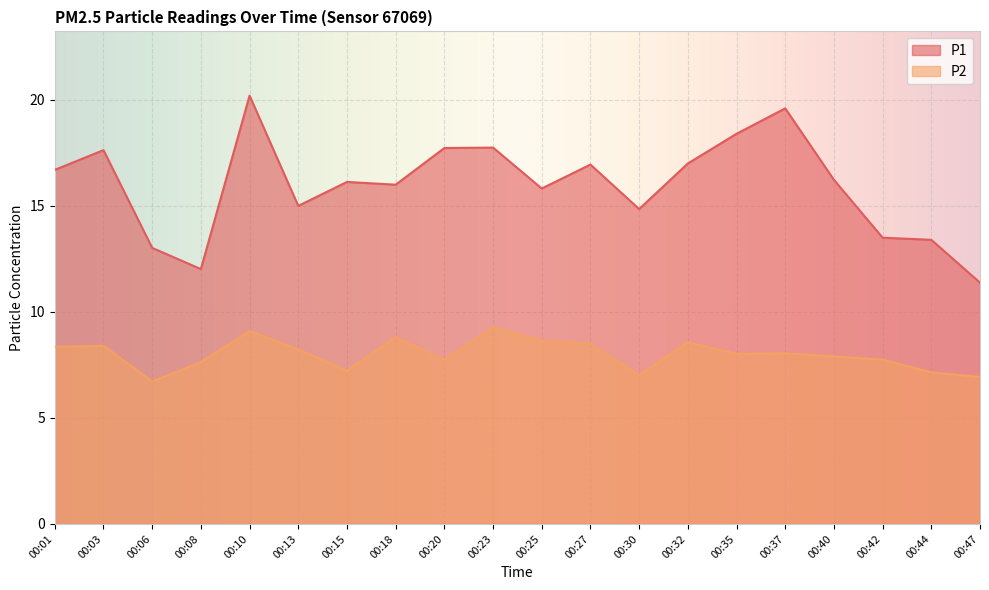

Where is the first local minimum for P1?

00:08